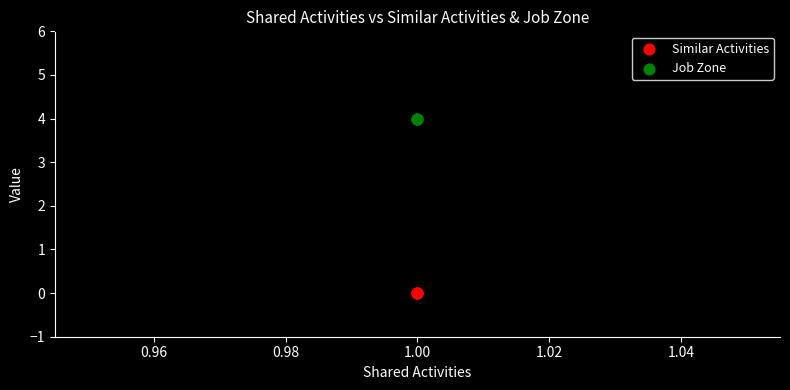

Which series reaches the maximum Y coordinate?

Job Zone